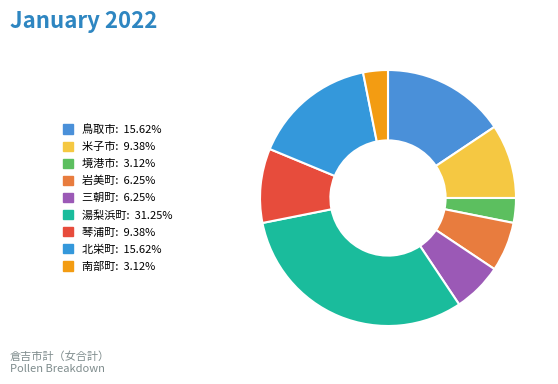

To the nearest percent, what portion does 湯梨浜町 represent?

31%